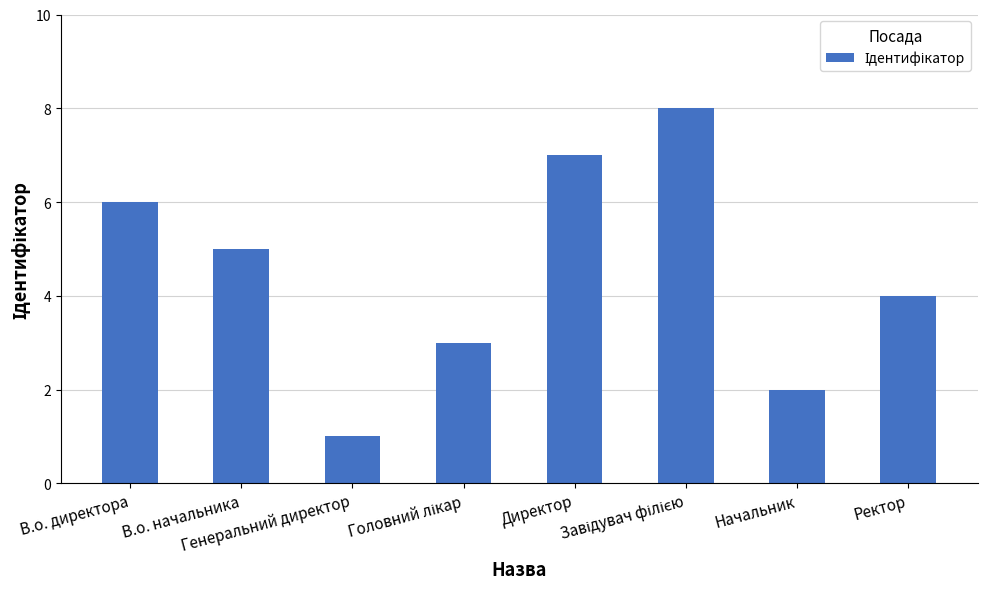

Approximately how many times larger is the value at Директор compared to Генеральний директор?

7.0